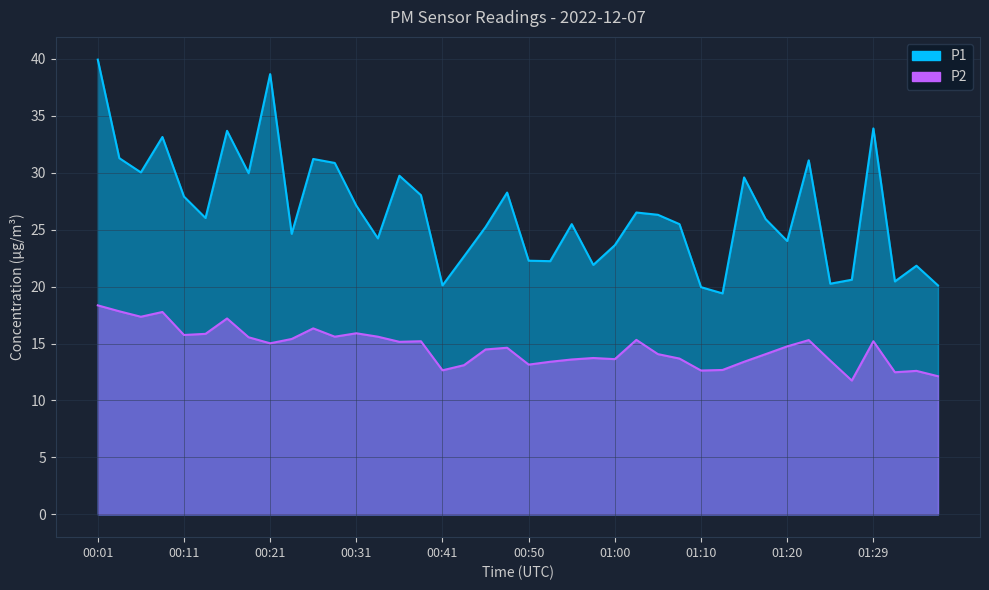

At how many categories does at least one series exceed 17?

40